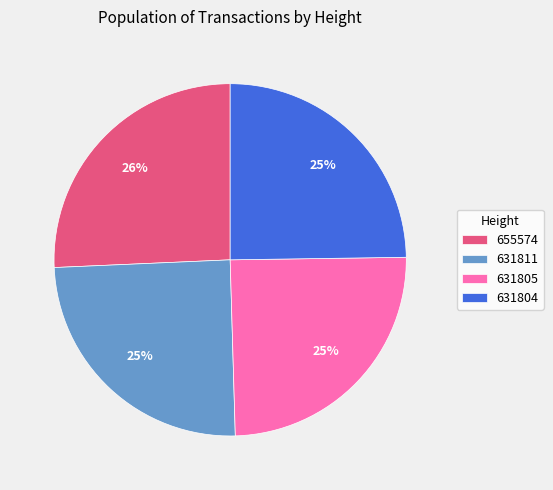

Is 631804 the majority of the pie?

No